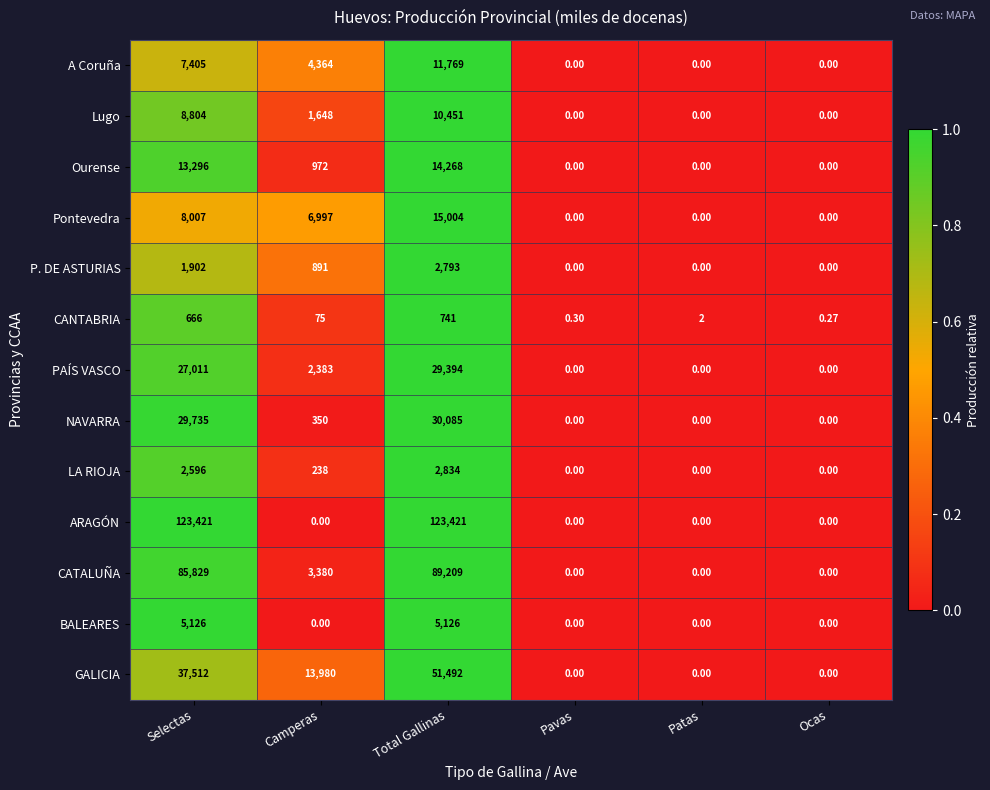

At which label does NAVARRA reach its peak?

Total Gallinas